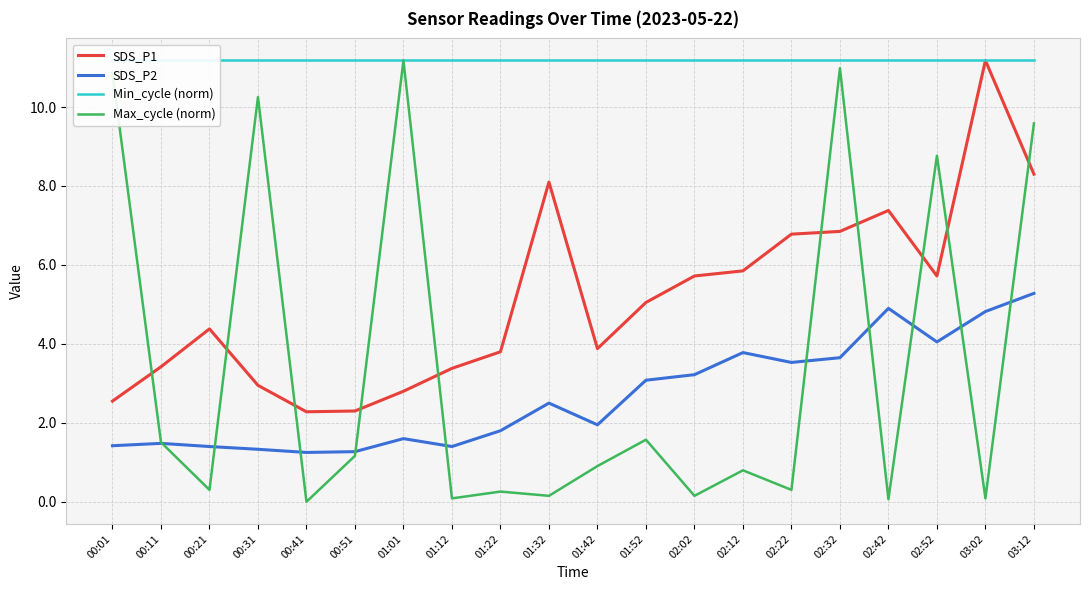

Between 01:01 and 03:02, which is larger?

03:02